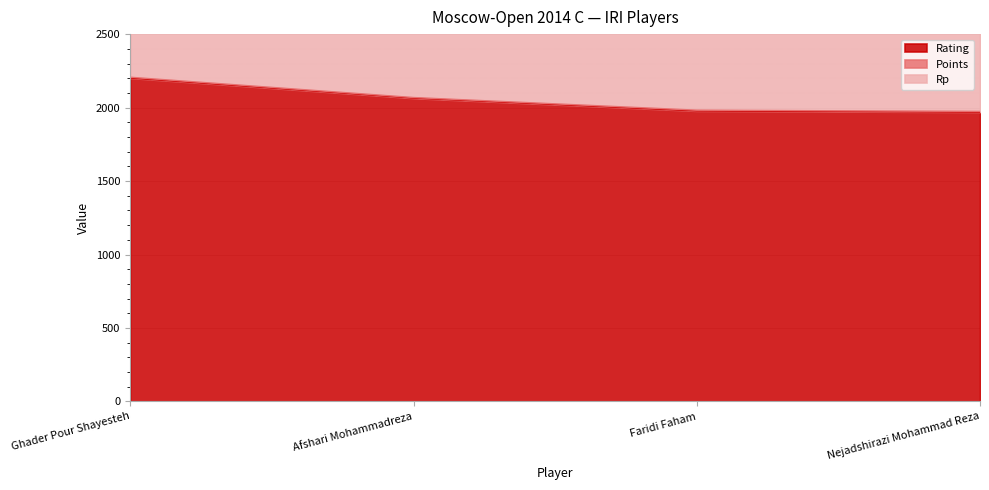

Read the Rating value at Nejadshirazi Mohammad Reza.

1969